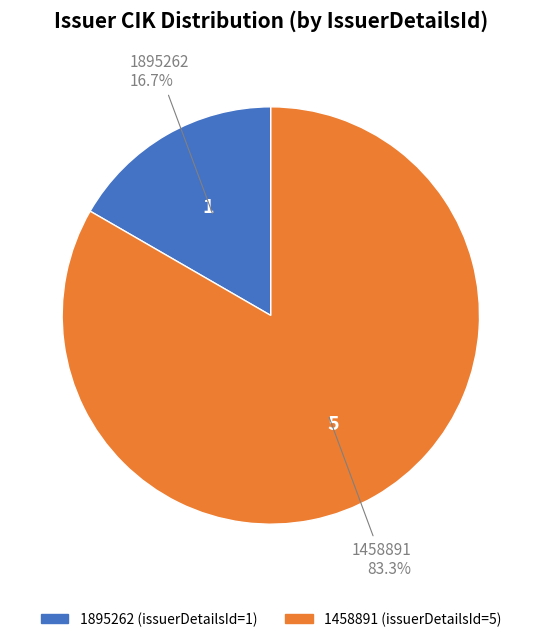

Between 1895262 and 1458891, which is larger?

1458891